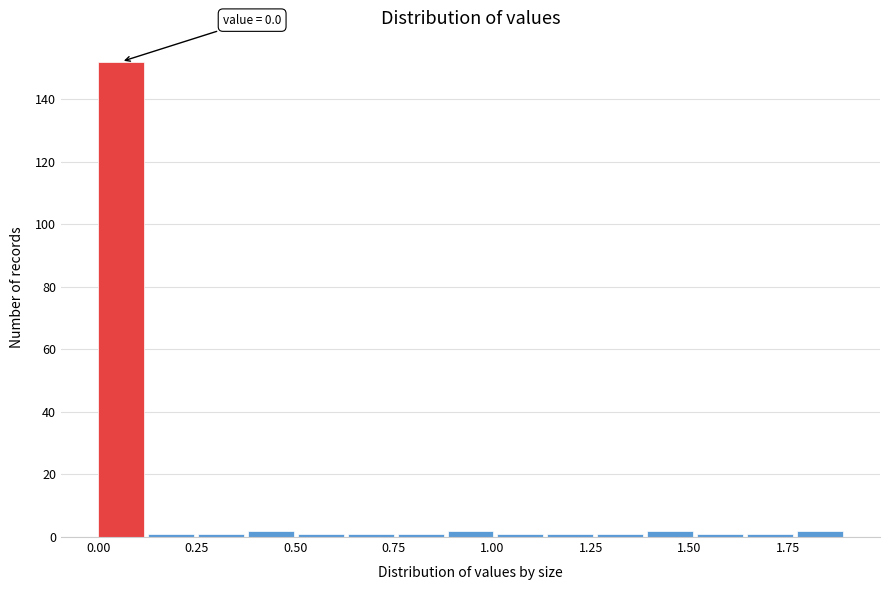

Around what value on the x-axis is the tallest bar? Give the approximate position of its centre, as read against the axis.

0.05